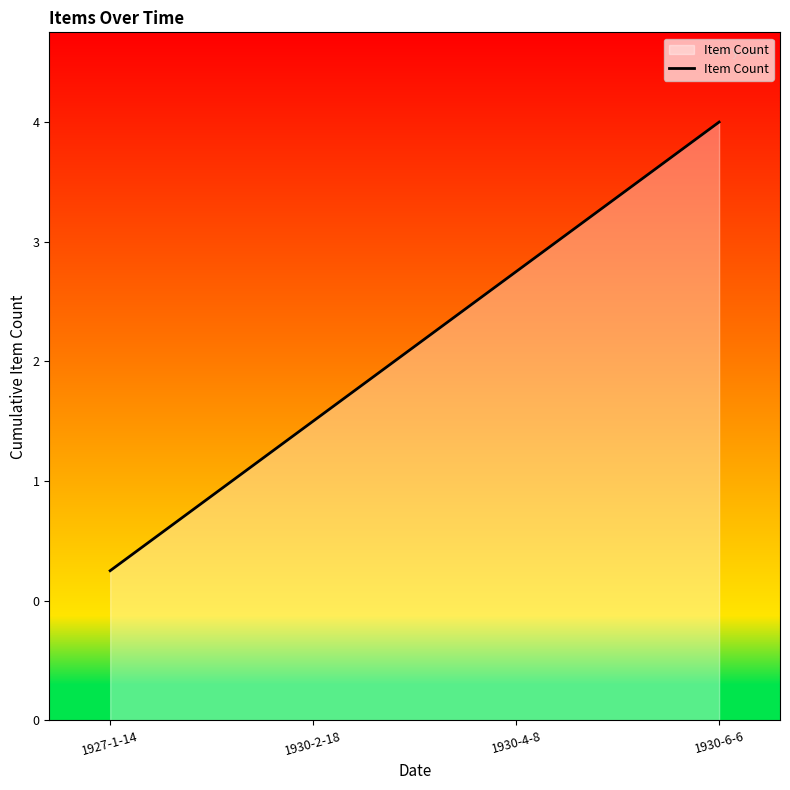

What is the maximum value shown in the chart?

4